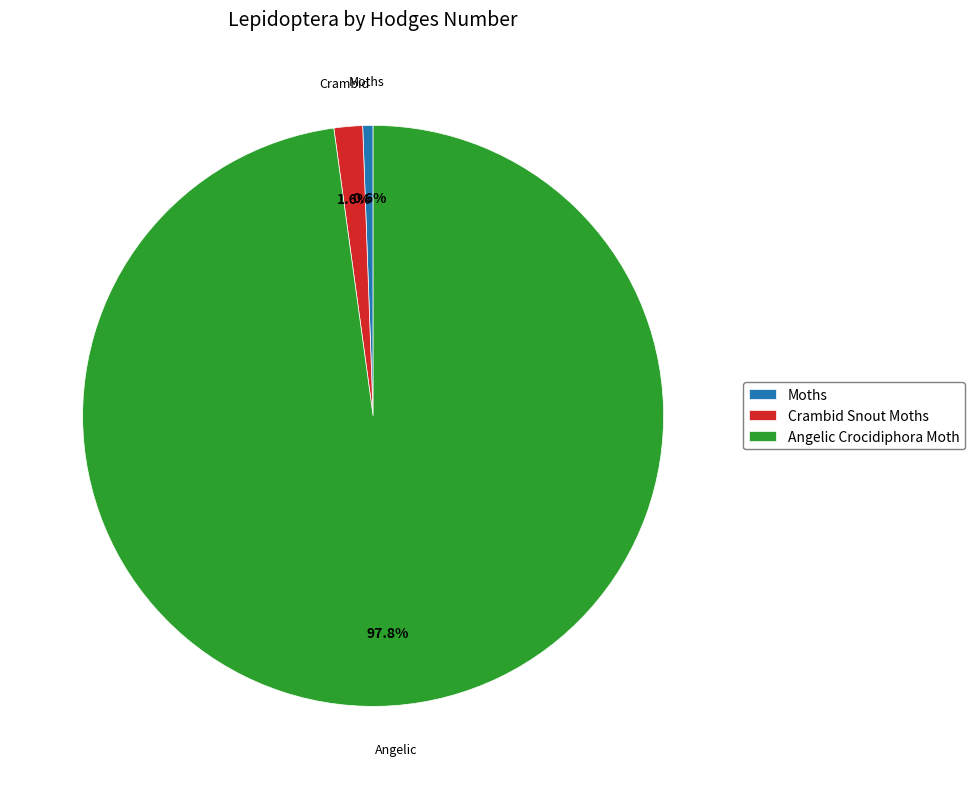

Which category has the smallest portion of the pie?

Moths